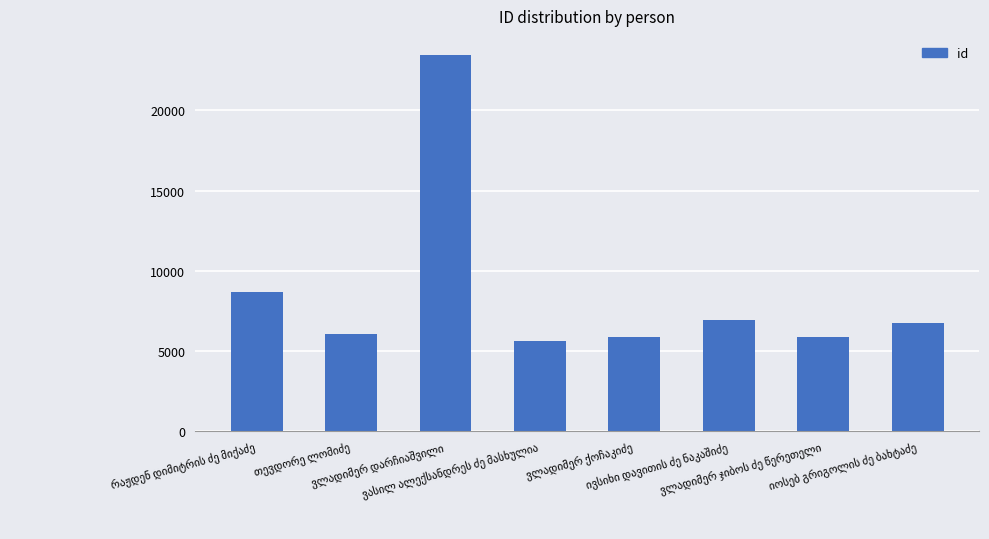

What is the smallest value displayed?

5620